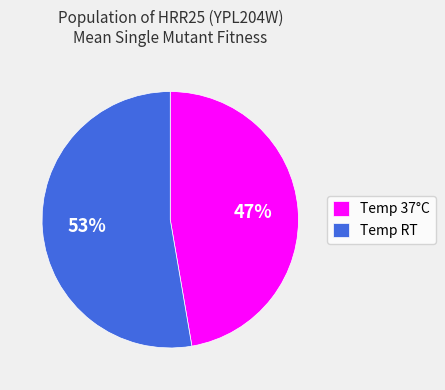

How many slices are in this pie chart?

2